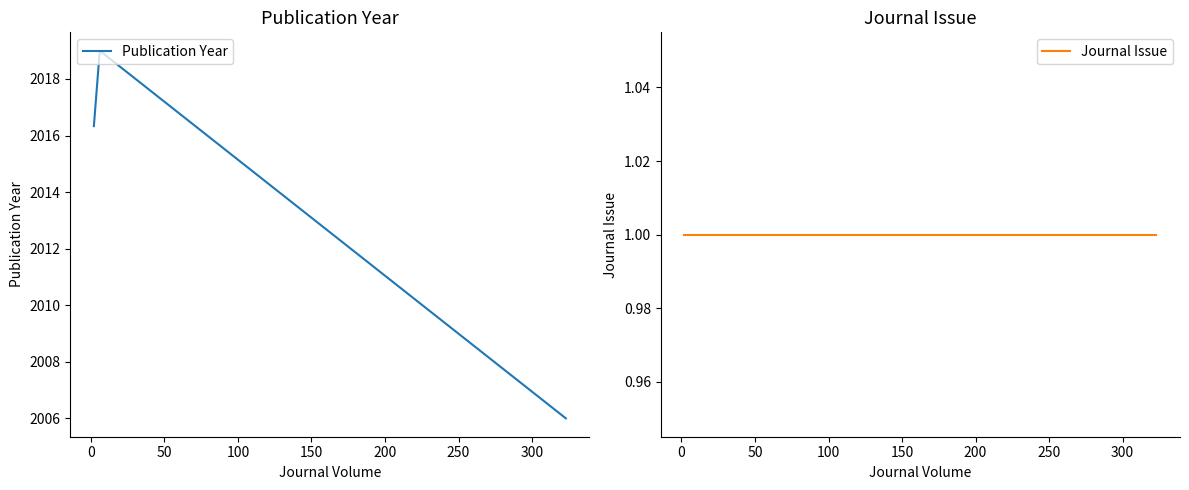

Which series has the largest total across all categories?

Publication Year